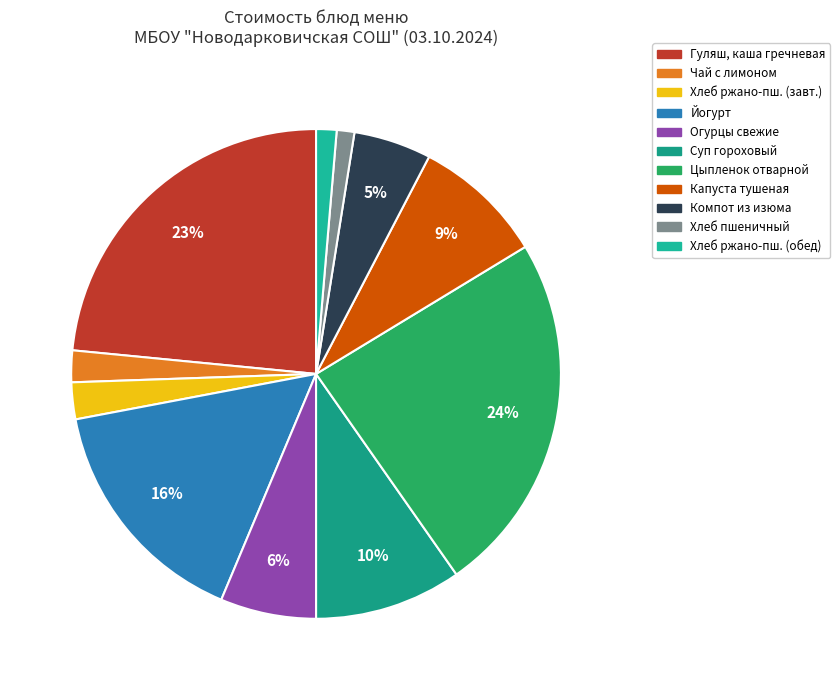

How many slices are in this pie chart?

11